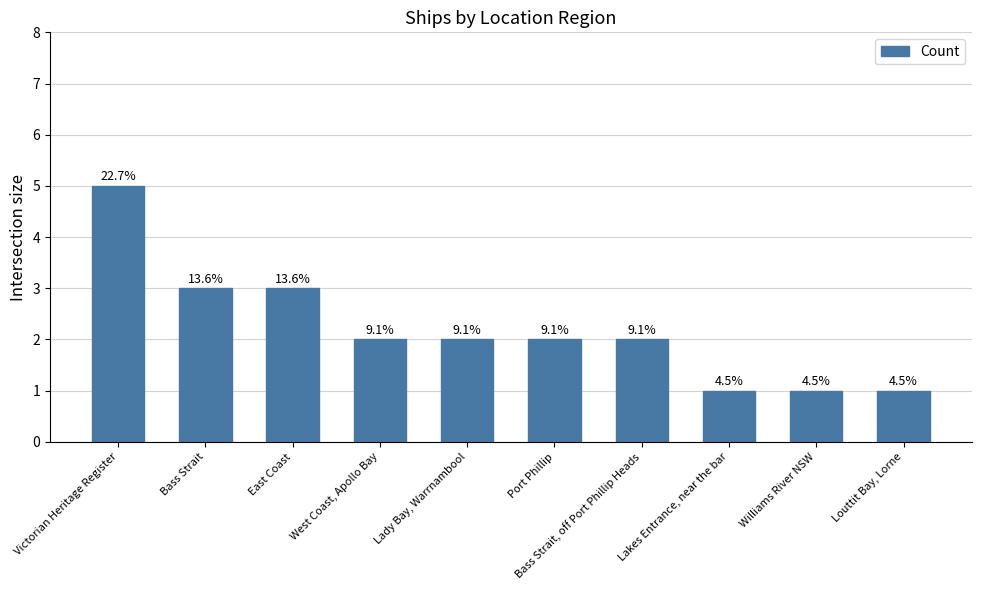

List the labels in order of value, largest first.

Victorian Heritage Register, Bass Strait, East Coast, West Coast, Apollo Bay, Lady Bay, Warrnambool, Port Phillip, Bass Strait, off Port Phillip Heads, Lakes Entrance, near the bar, Williams River NSW, Louttit Bay, Lorne